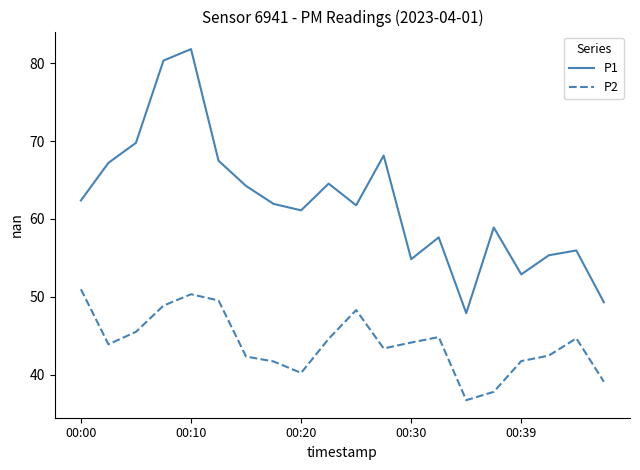

What is the difference between the maximum and minimum values in the P1 series?

33.9